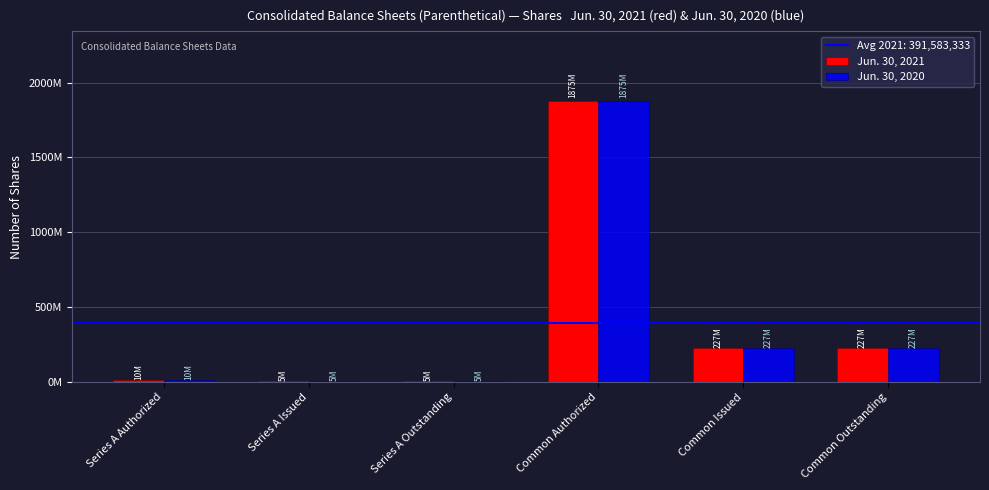

Where does the Jun. 30, 2021 series first go above 227250000?

Common Authorized